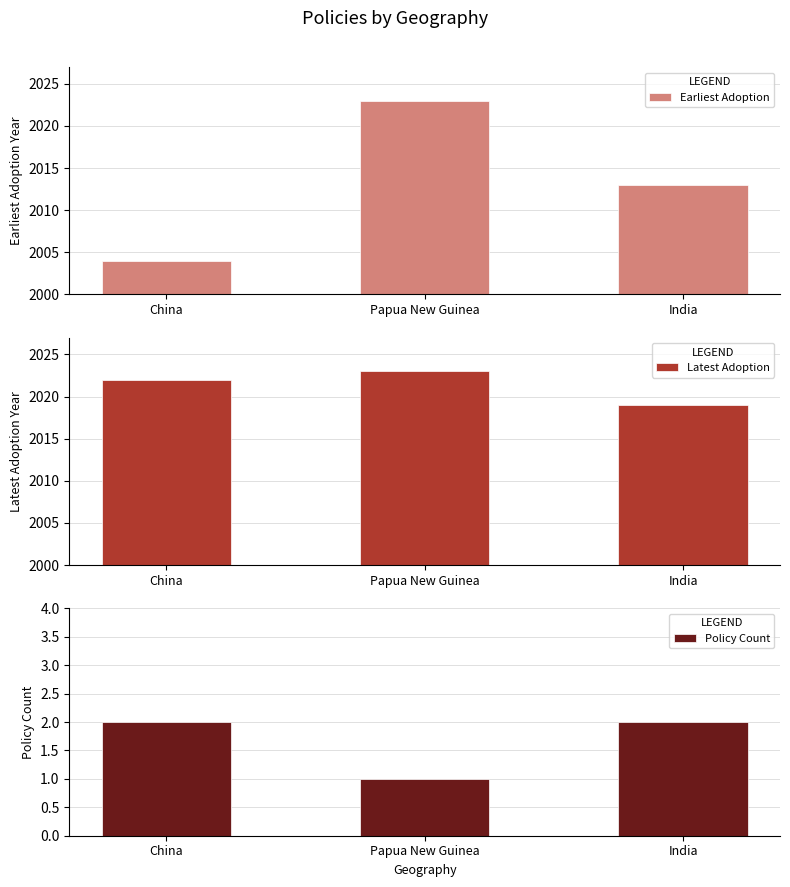

The Latest Adoption series shows 3591 at China. True or false?

False